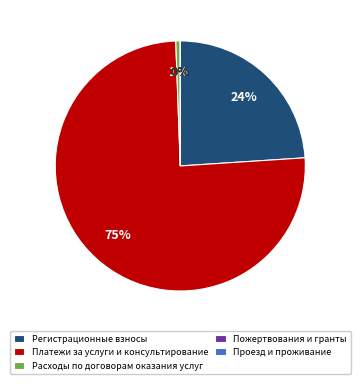

The Регистрационные взносы slice represents 13% of the pie. True or false?

False